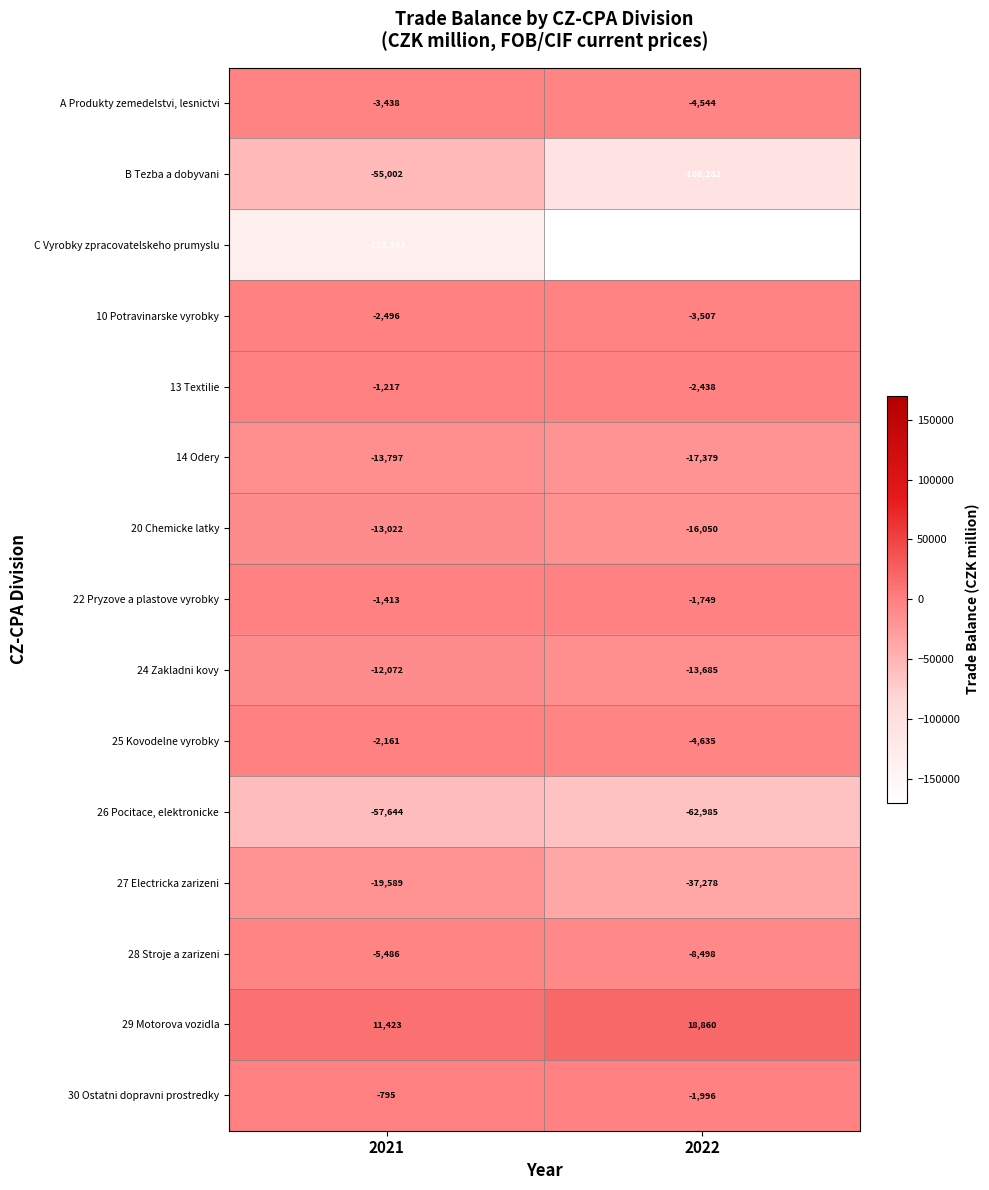

Where is 13 Textilie nearest to the value -1827?

2021